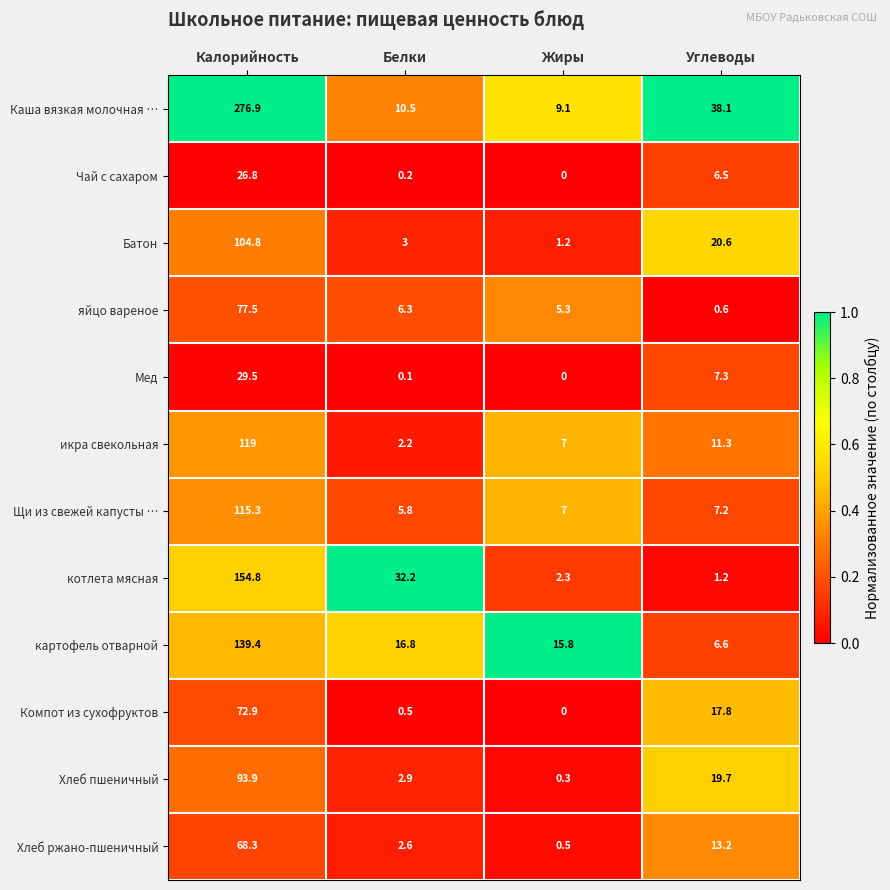

Where is Щи из свежей капусты … nearest to the value 60?

Углеводы